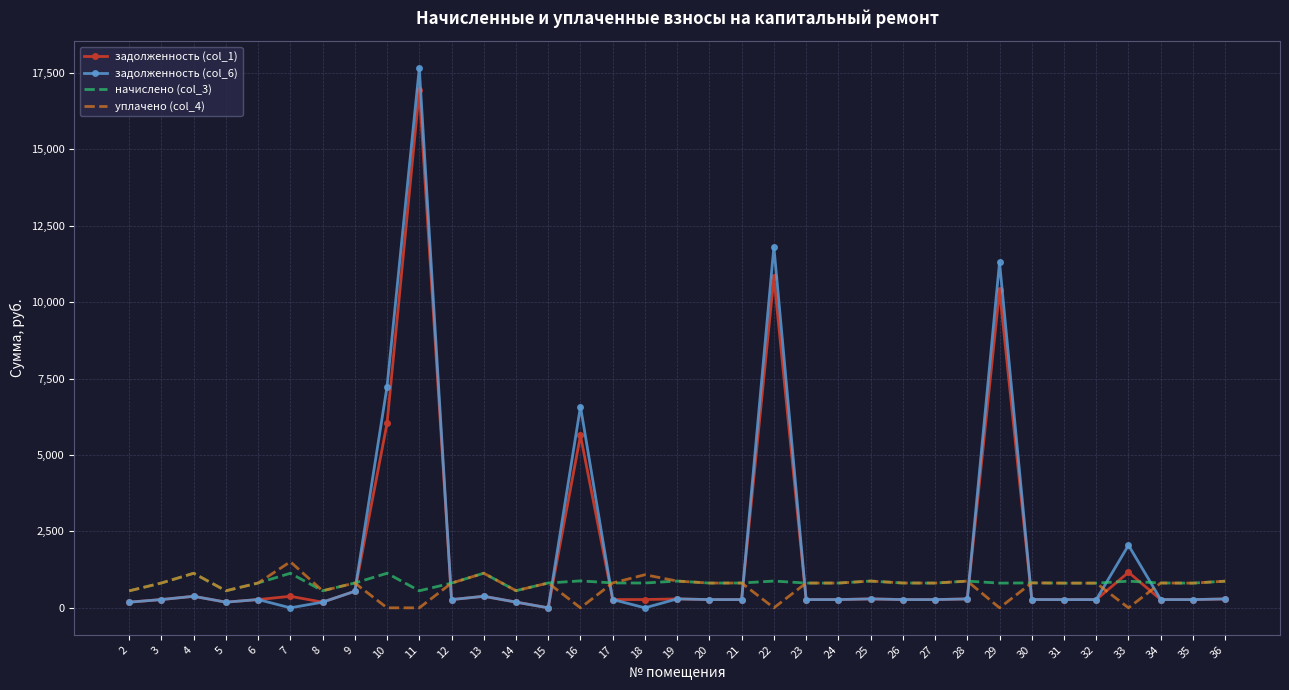

Is the value of уплачено (col_4) at 5 greater than the value of задолженность (col_1) at 30?

Yes